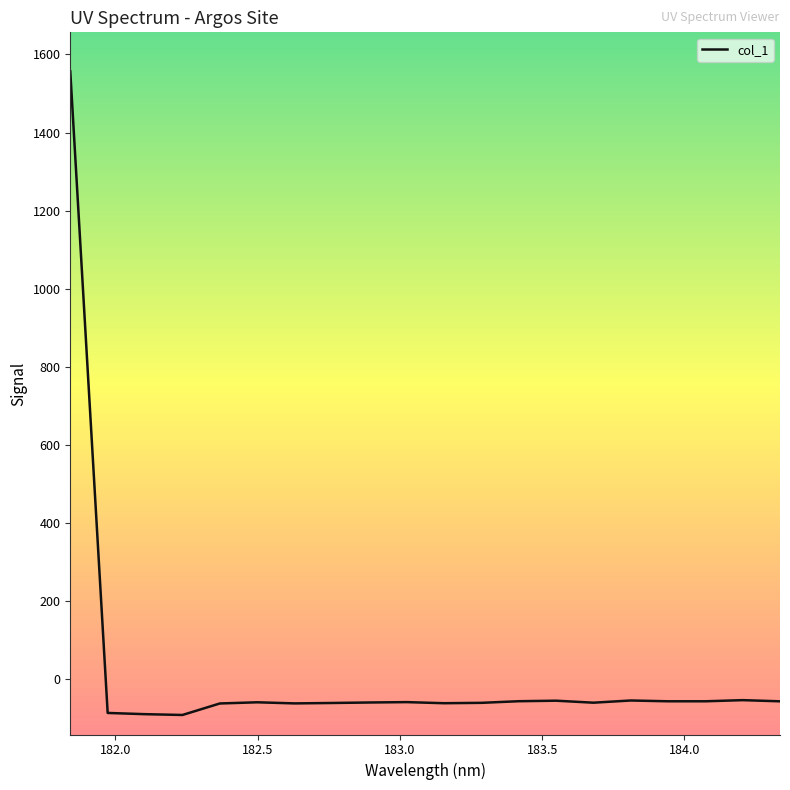

What is the difference between the maximum and minimum values?

1647.8